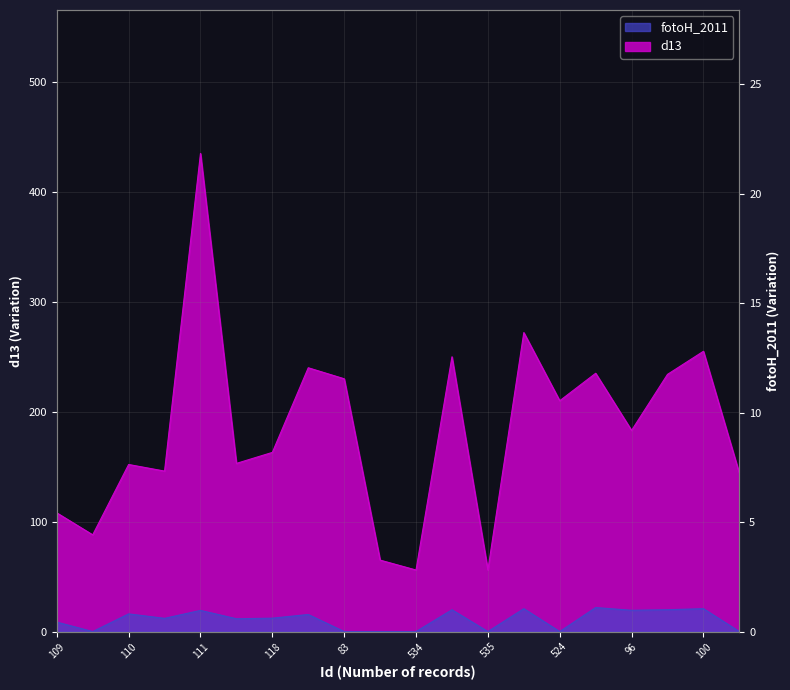

At 537, list the series in order from largest to smallest.

d13, fotoH_2011